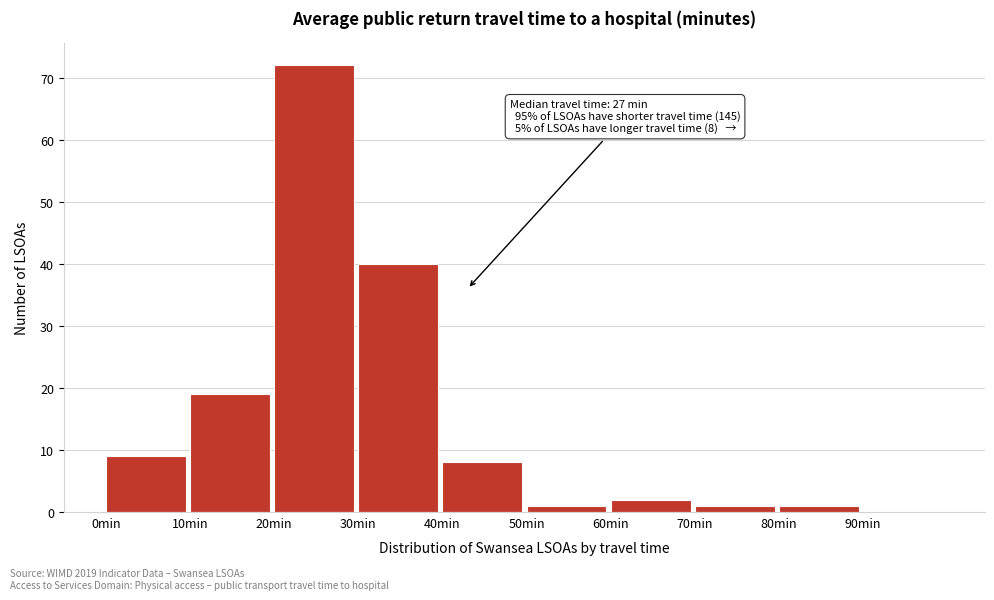

Which range on the x-axis has the tallest bar?

20 to 30